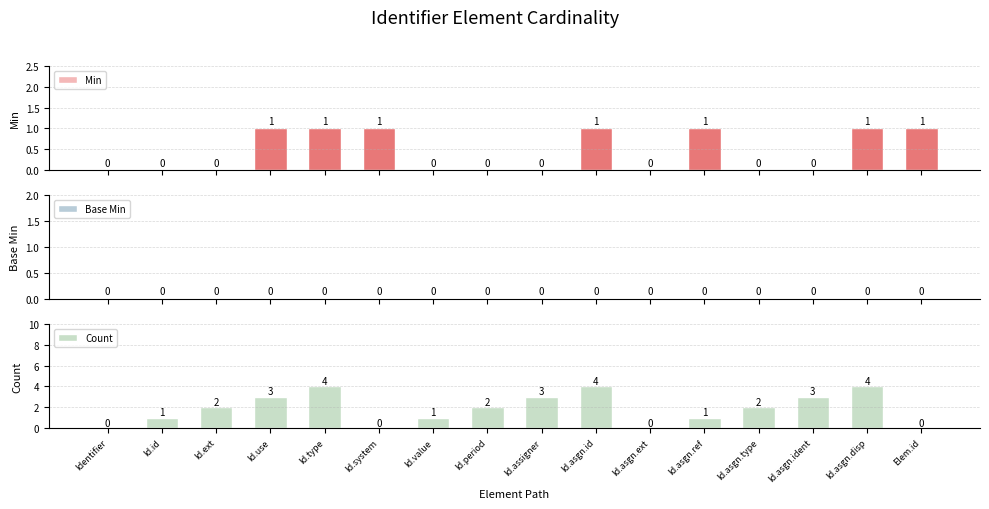

How many series are shown in this chart?

3